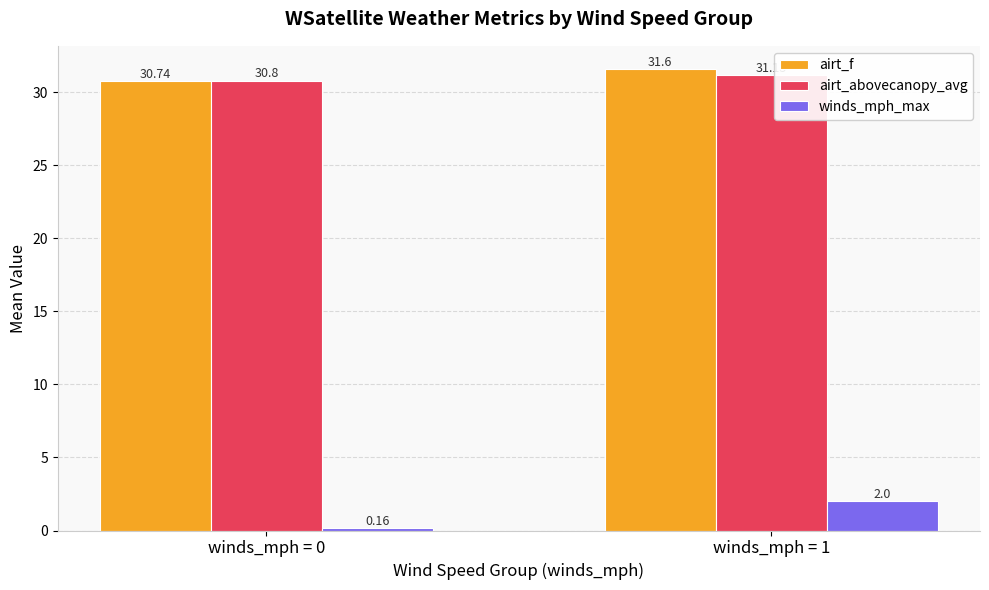

What is the sum of all winds_mph_max values?

2.2